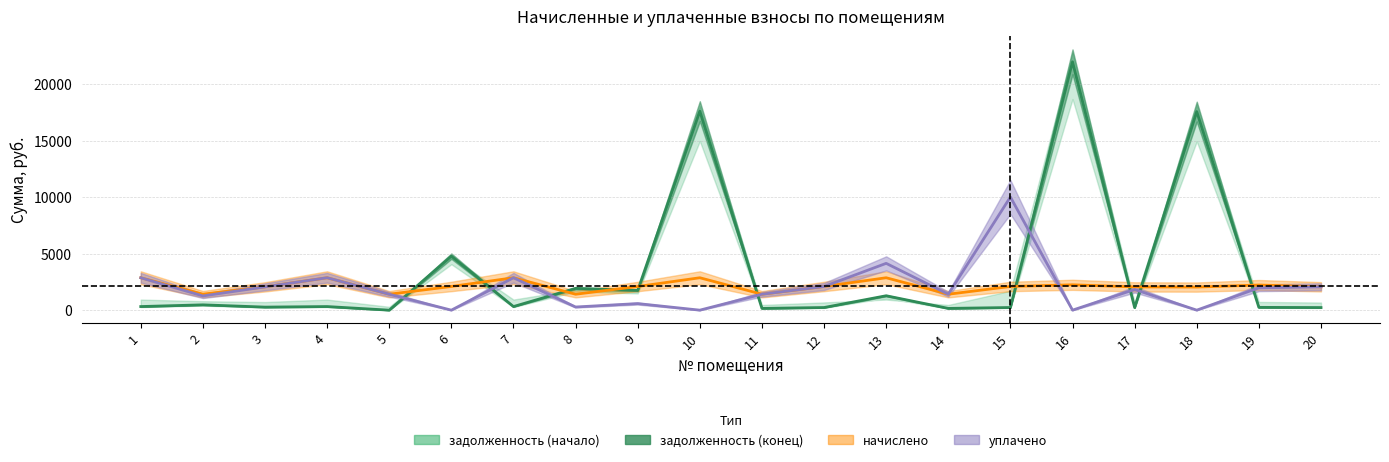

Where does the data first go above 319?

1